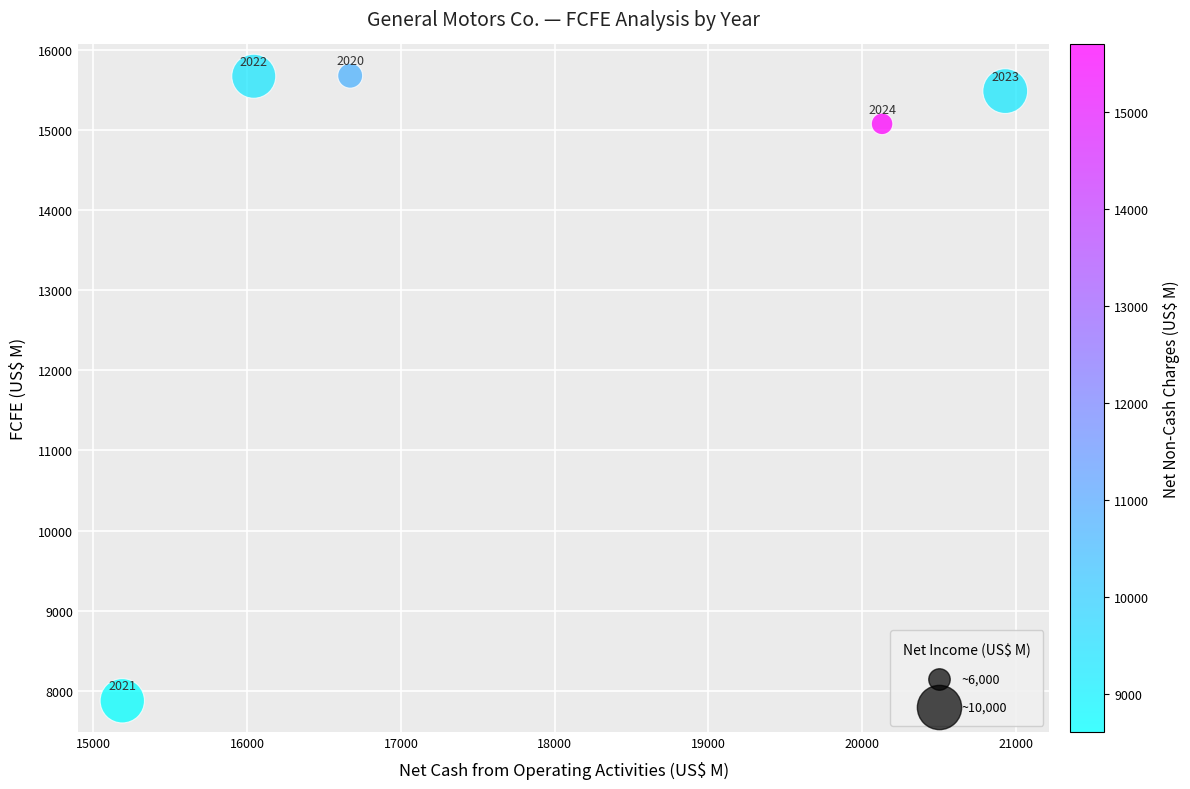

What Y value in the scatter plot is closest to 11776?

15076